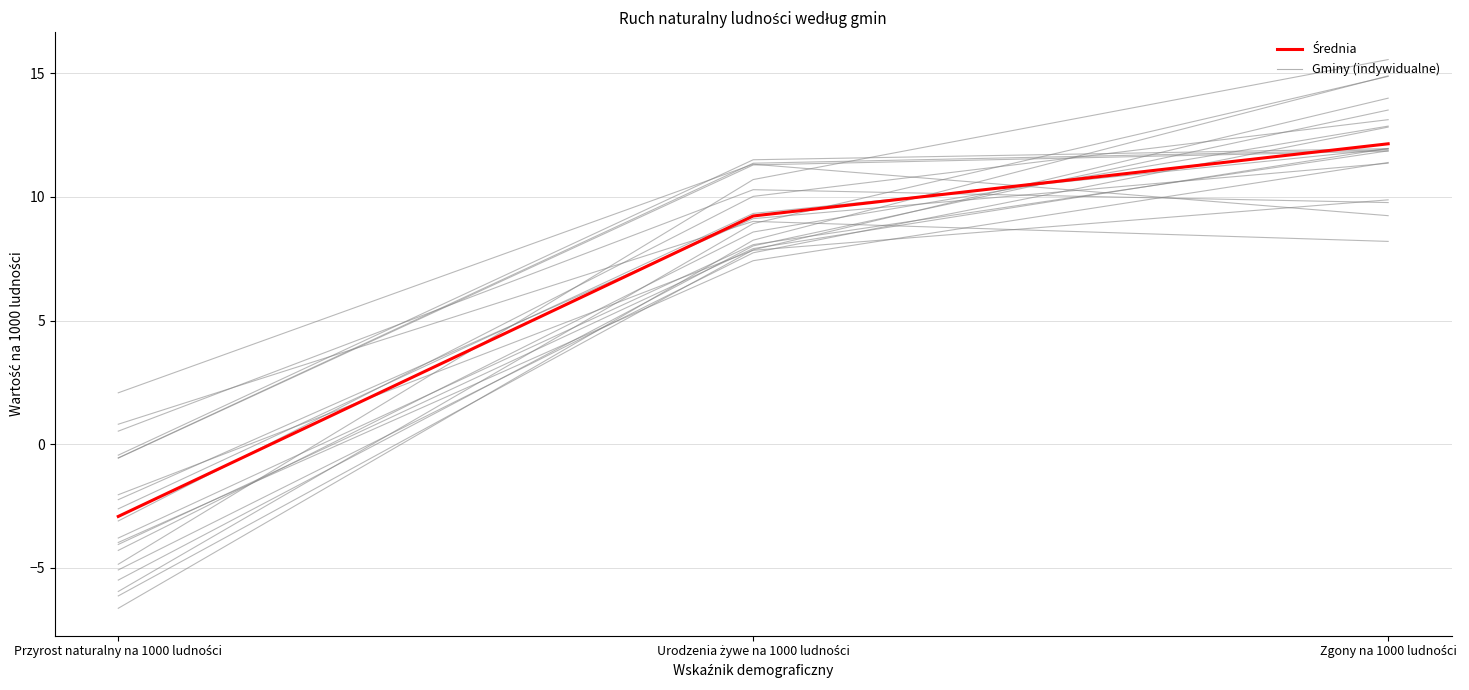

Rank the categories by value from highest to lowest.

Zgony na 1000 ludności, Urodzenia żywe na 1000 ludności, Przyrost naturalny na 1000 ludności